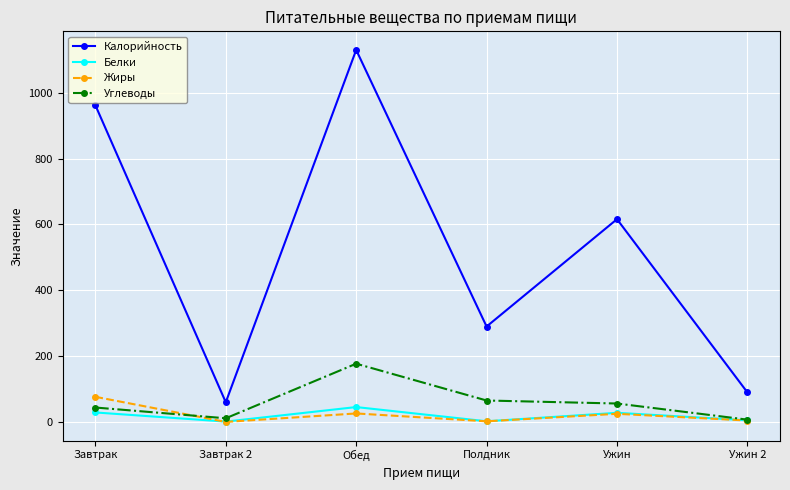

What is the value of the Углеводы point at the 3rd from the left?

177.1